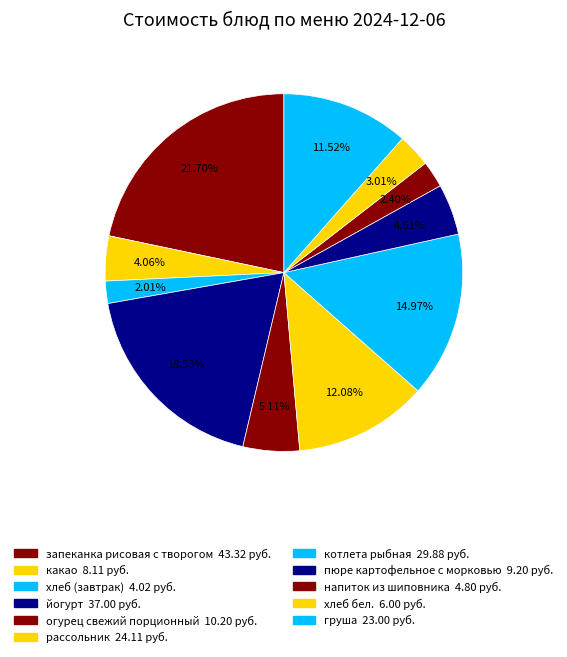

How much of the chart is everything except запеканка рисовая с творогом?

78.3%